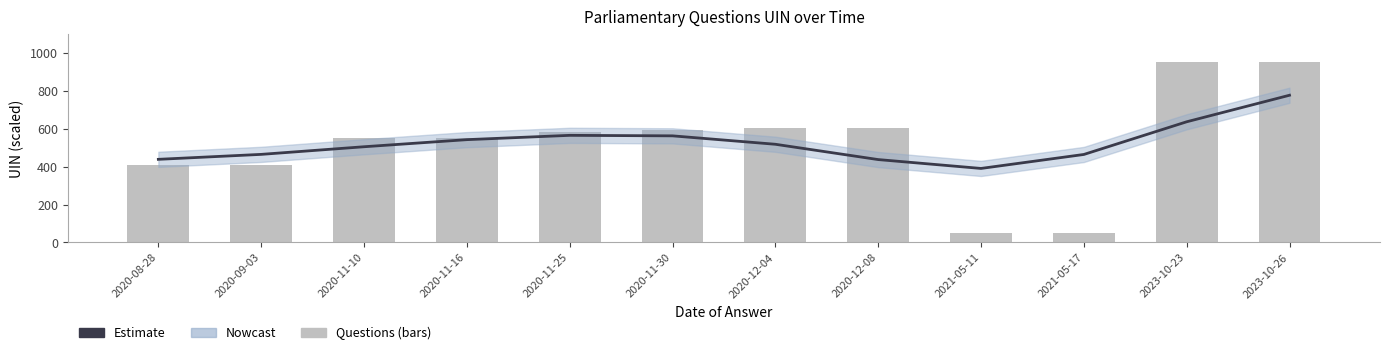

What is the sum of the Questions values at 2023-10-26 and 2021-05-11?

1000.0